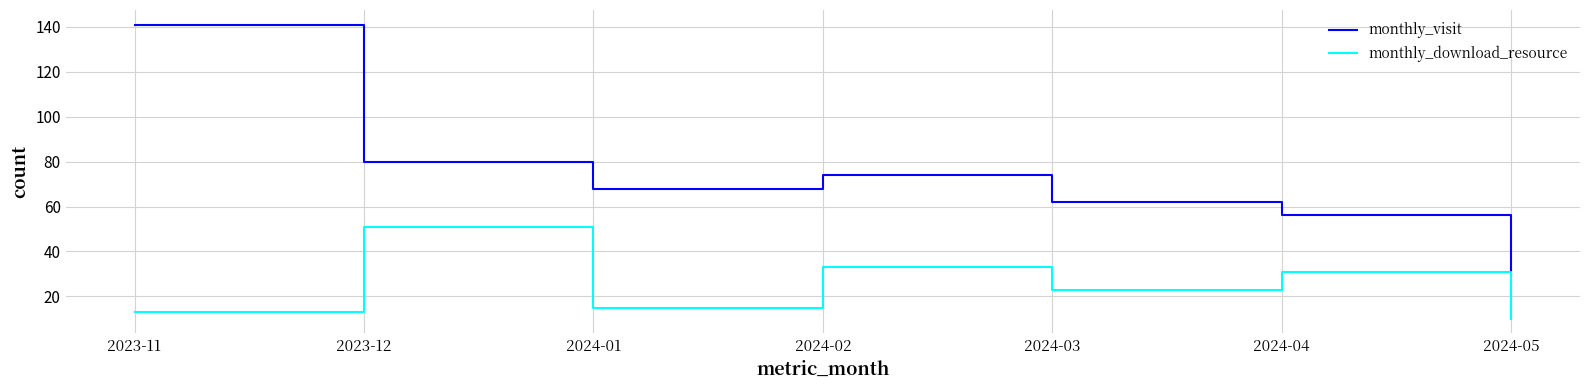

Reading left to right, transcribe all the data shown in this chart.

monthly_visit: 2023-11=141	2023-12=80	2024-01=68	2024-02=74	2024-03=62	2024-04=56	2024-05=31
monthly_download_resource: 2023-11=13	2023-12=51	2024-01=15	2024-02=33	2024-03=23	2024-04=31	2024-05=10